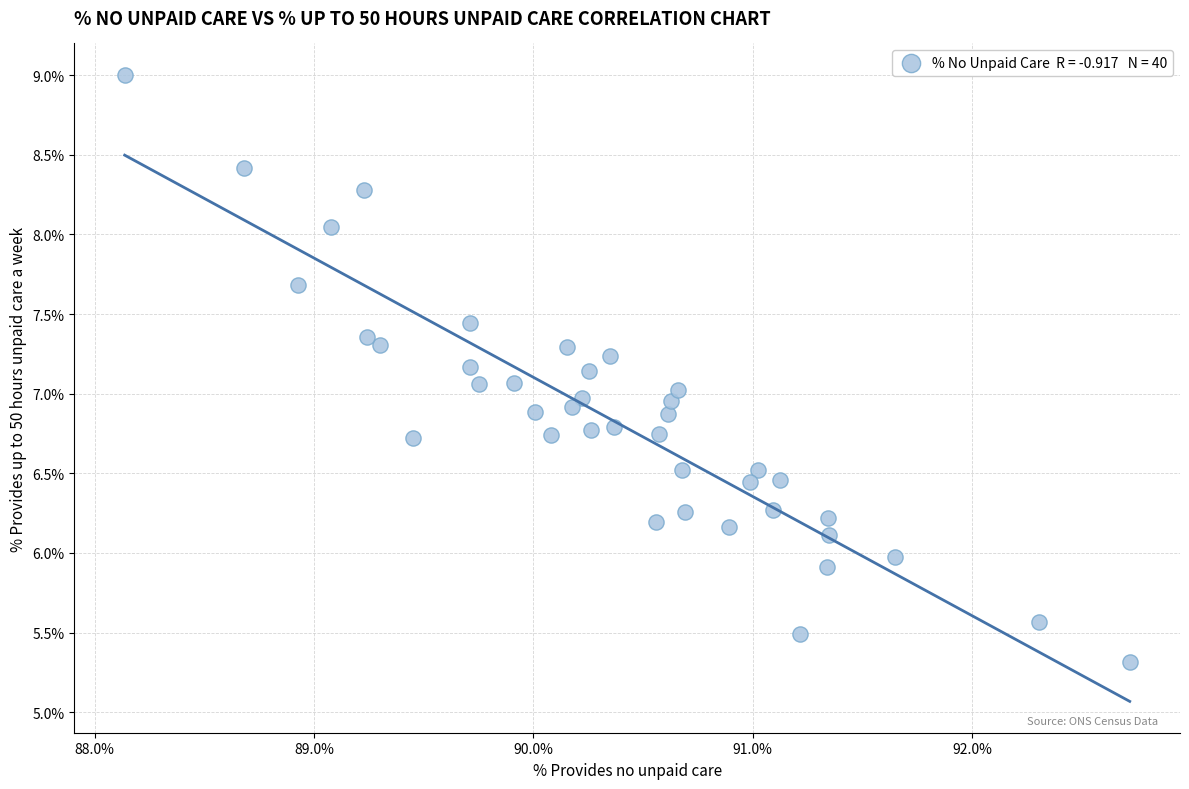

What is the range of Y values (max minus min)?

3.7